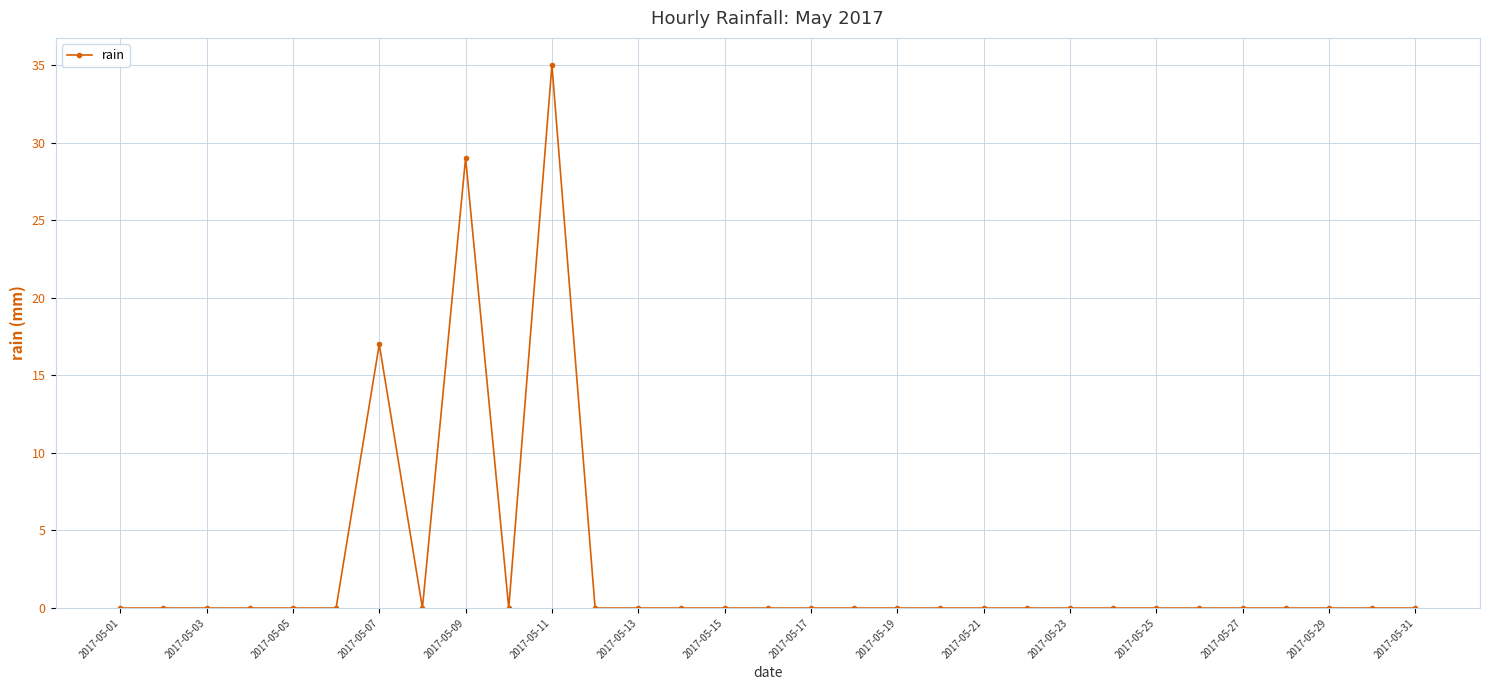

What is the sum of all values?

81